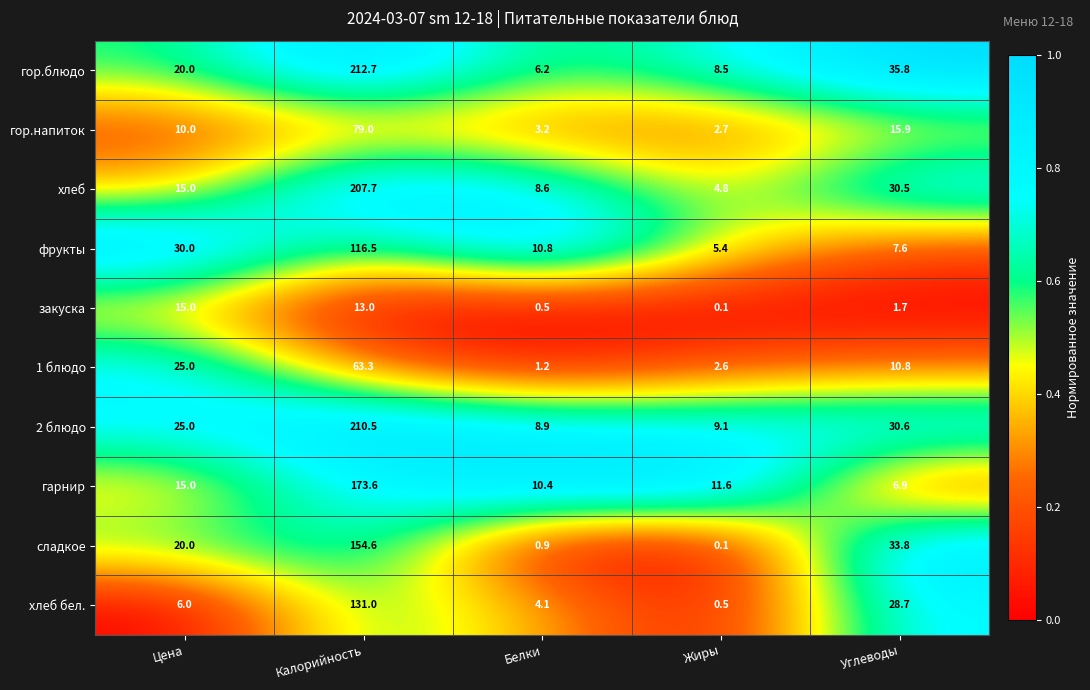

Is the value of гор.напиток at Углеводы greater than the value of фрукты at Белки?

Yes